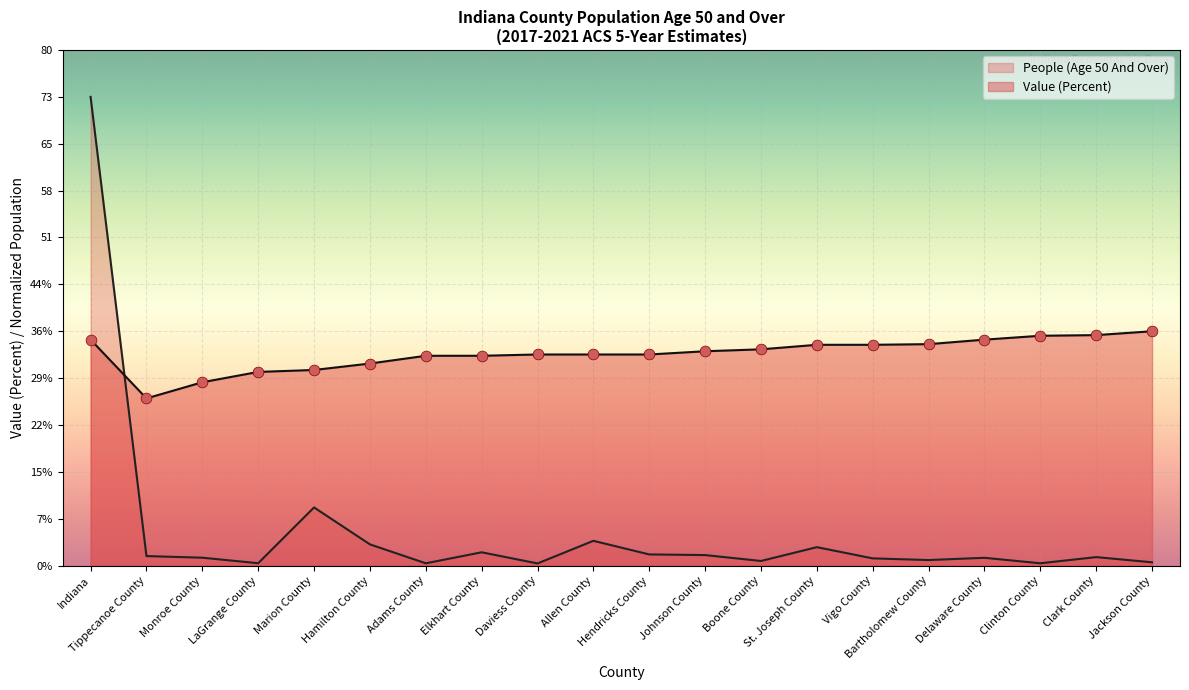

What is the total value across all series at Marion County?

39.3